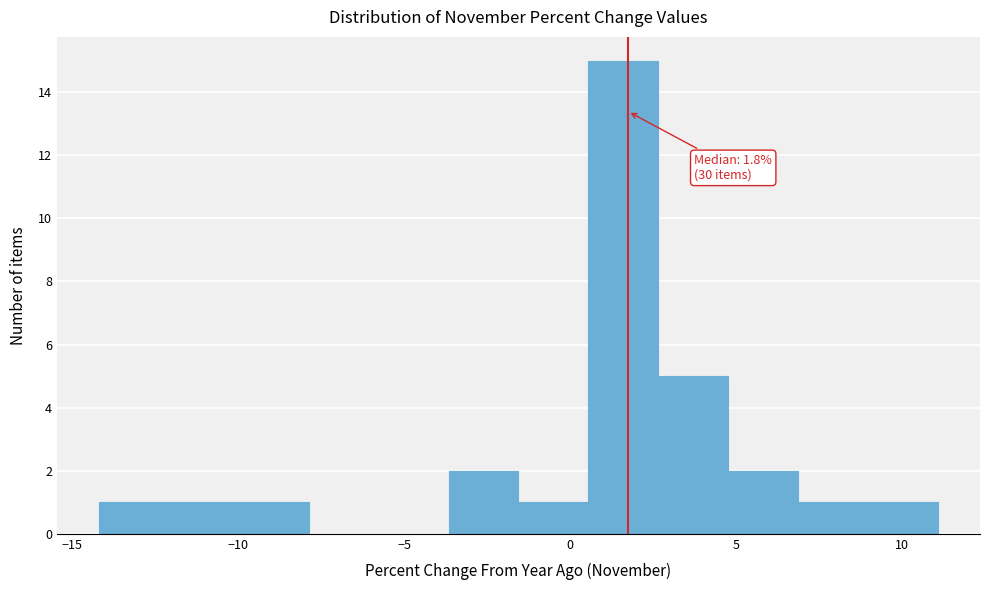

Which range on the x-axis has the tallest bar?

0.5 to 2.5